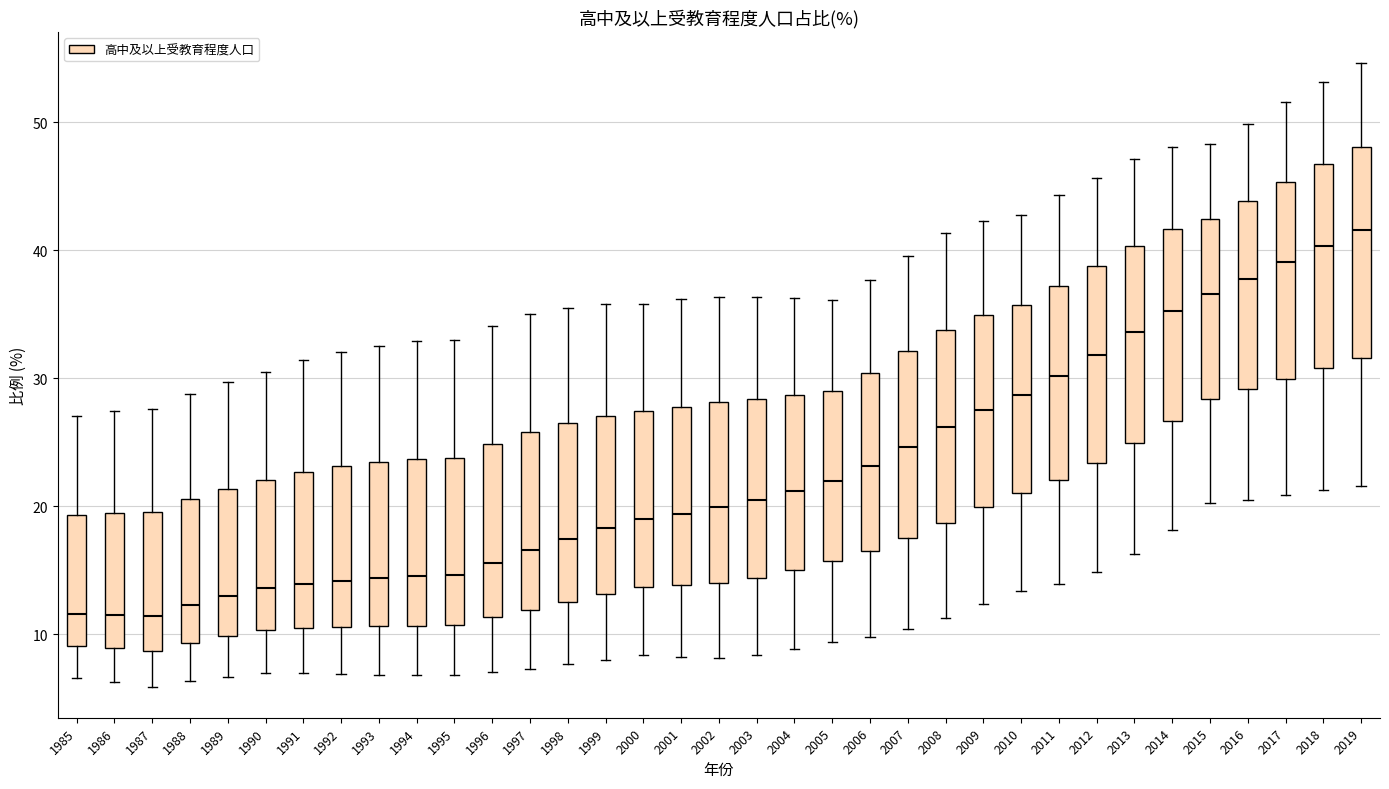

Reading left to right, read every box against the y-axis: the position of its median line, the range the box covers, and the ends of its whiskers. The values are not printed on the chart, so give them approximately, as read against the axis.

1985: median 12, box 9 to 19, whiskers 7 to 27
1986: median 12, box 9 to 19, whiskers 6 to 27
1987: median 11, box 9 to 20, whiskers 6 to 28
1988: median 12, box 9 to 21, whiskers 6 to 29
1989: median 13, box 10 to 21, whiskers 7 to 30
1990: median 14, box 10 to 22, whiskers 7 to 30
1991: median 14, box 10 to 23, whiskers 7 to 31
1992: median 14, box 11 to 23, whiskers 7 to 32
1993: median 14, box 11 to 23, whiskers 7 to 33
1994: median 15, box 11 to 24, whiskers 7 to 33
1995: median 15, box 11 to 24, whiskers 7 to 33
1996: median 16, box 11 to 25, whiskers 7 to 34
1997: median 17, box 12 to 26, whiskers 7 to 35
1998: median 17, box 13 to 26, whiskers 8 to 36
1999: median 18, box 13 to 27, whiskers 8 to 36
2000: median 19, box 14 to 27, whiskers 8 to 36
2001: median 19, box 14 to 28, whiskers 8 to 36
2002: median 20, box 14 to 28, whiskers 8 to 36
2003: median 20, box 14 to 28, whiskers 8 to 36
2004: median 21, box 15 to 29, whiskers 9 to 36
2005: median 22, box 16 to 29, whiskers 9 to 36
2006: median 23, box 16 to 30, whiskers 10 to 38
2007: median 25, box 18 to 32, whiskers 10 to 40
2008: median 26, box 19 to 34, whiskers 11 to 41
2009: median 28, box 20 to 35, whiskers 12 to 42
2010: median 29, box 21 to 36, whiskers 13 to 43
2011: median 30, box 22 to 37, whiskers 14 to 44
2012: median 32, box 23 to 39, whiskers 15 to 46
2013: median 34, box 25 to 40, whiskers 16 to 47
2014: median 35, box 27 to 42, whiskers 18 to 48
2015: median 37, box 28 to 42, whiskers 20 to 48
2016: median 38, box 29 to 44, whiskers 20 to 50
2017: median 39, box 30 to 45, whiskers 21 to 52
2018: median 40, box 31 to 47, whiskers 21 to 53
2019: median 42, box 32 to 48, whiskers 22 to 55